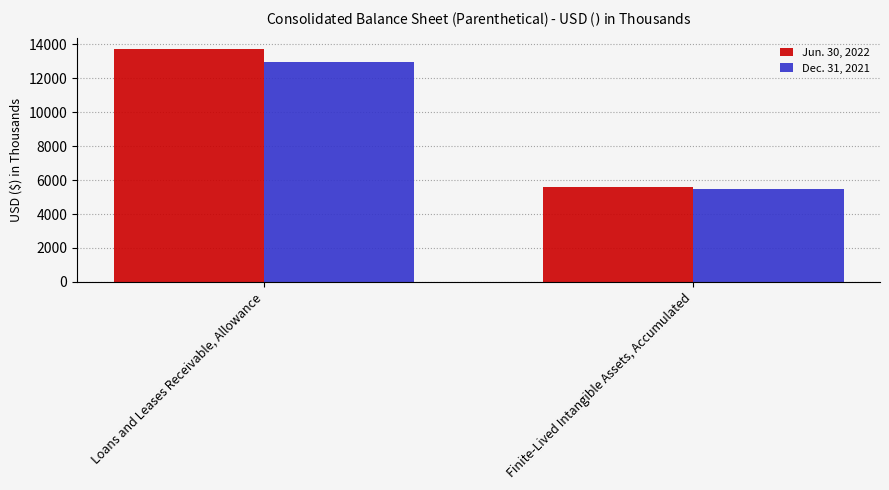

Count the number of categories in the chart.

2